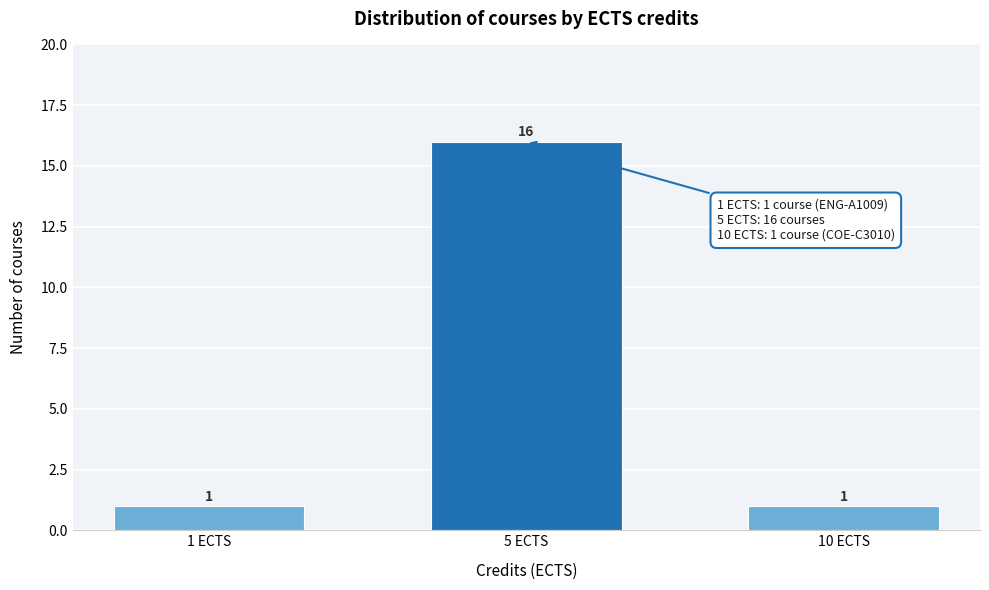

Reading right to left, list all the values displayed in this chart.

10 ECTS=1	5 ECTS=16	1 ECTS=1